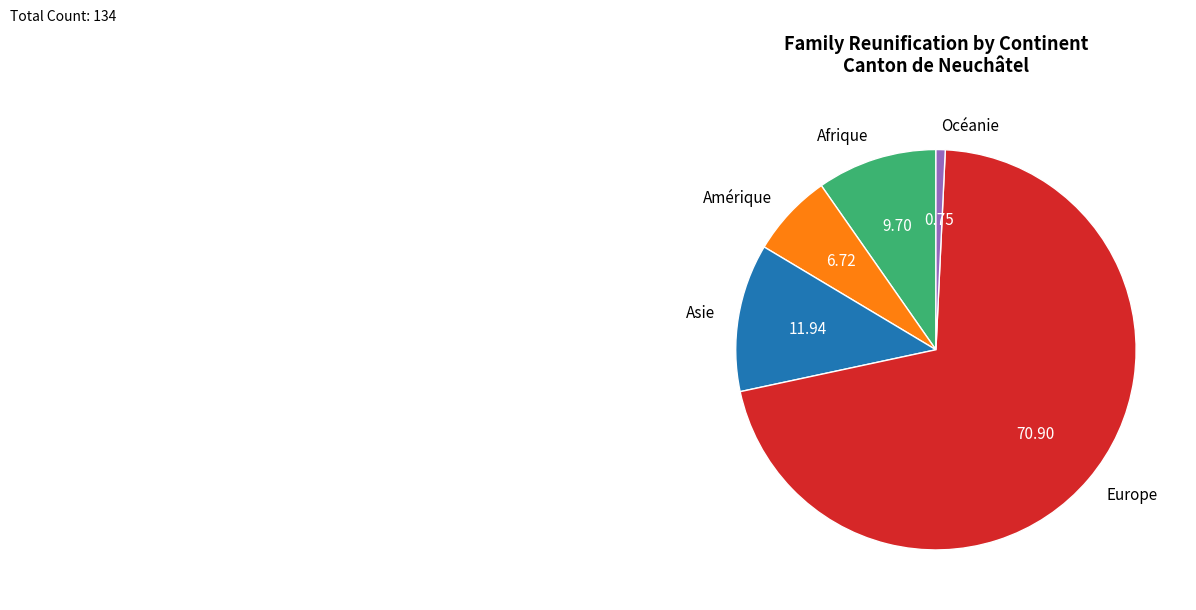

The Afrique slice represents 10% of the pie. True or false?

True